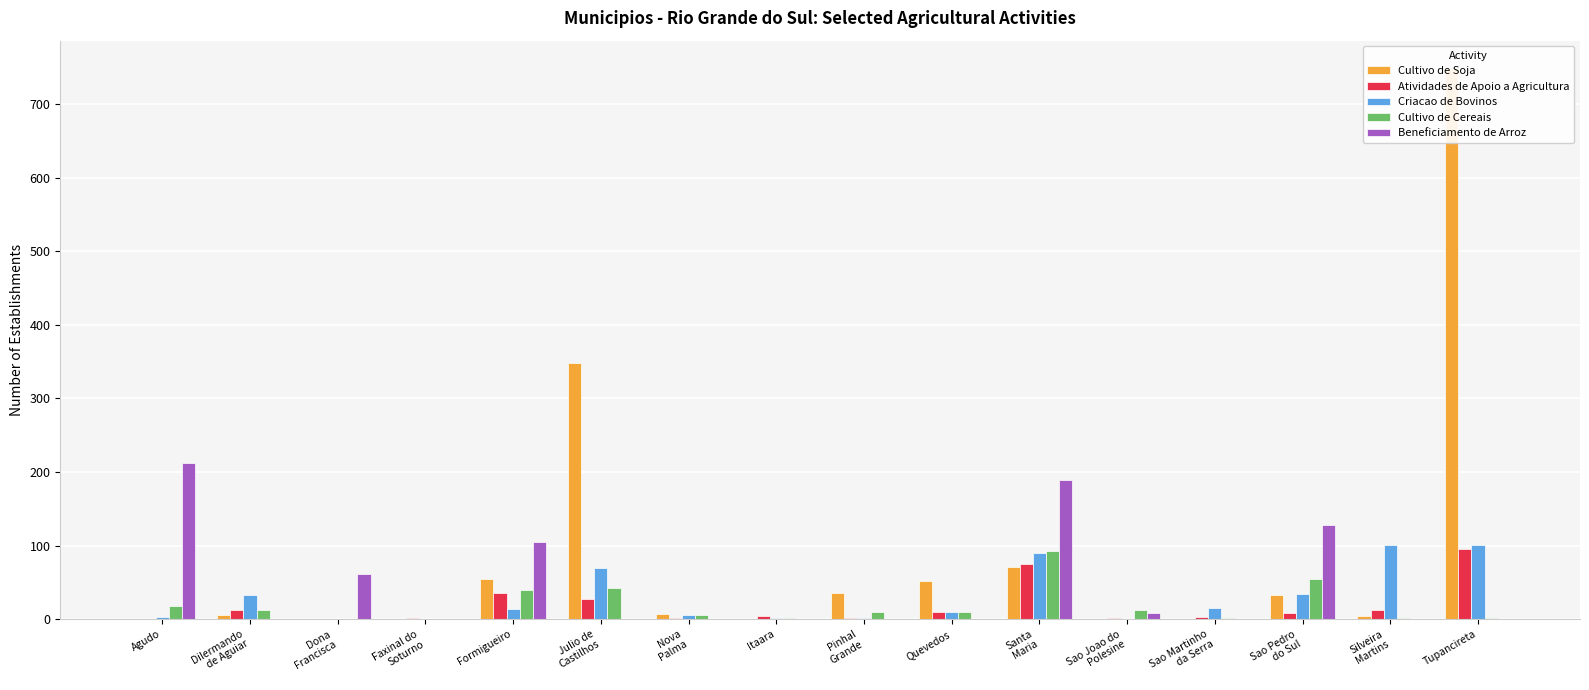

Which label corresponds to the largest value in the chart?

Tupancireta